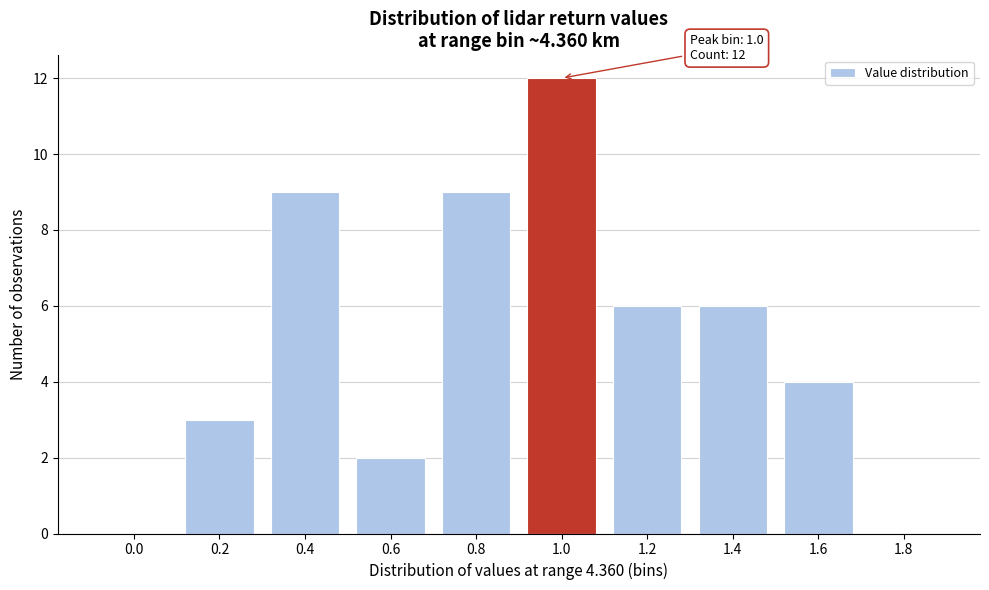

Reading left to right, extract all data points from this chart.

0.0=0	0.2=3	0.4=9	0.6=2	0.8=9	1.0=12	1.2=6	1.4=6	1.6=4	1.8=0